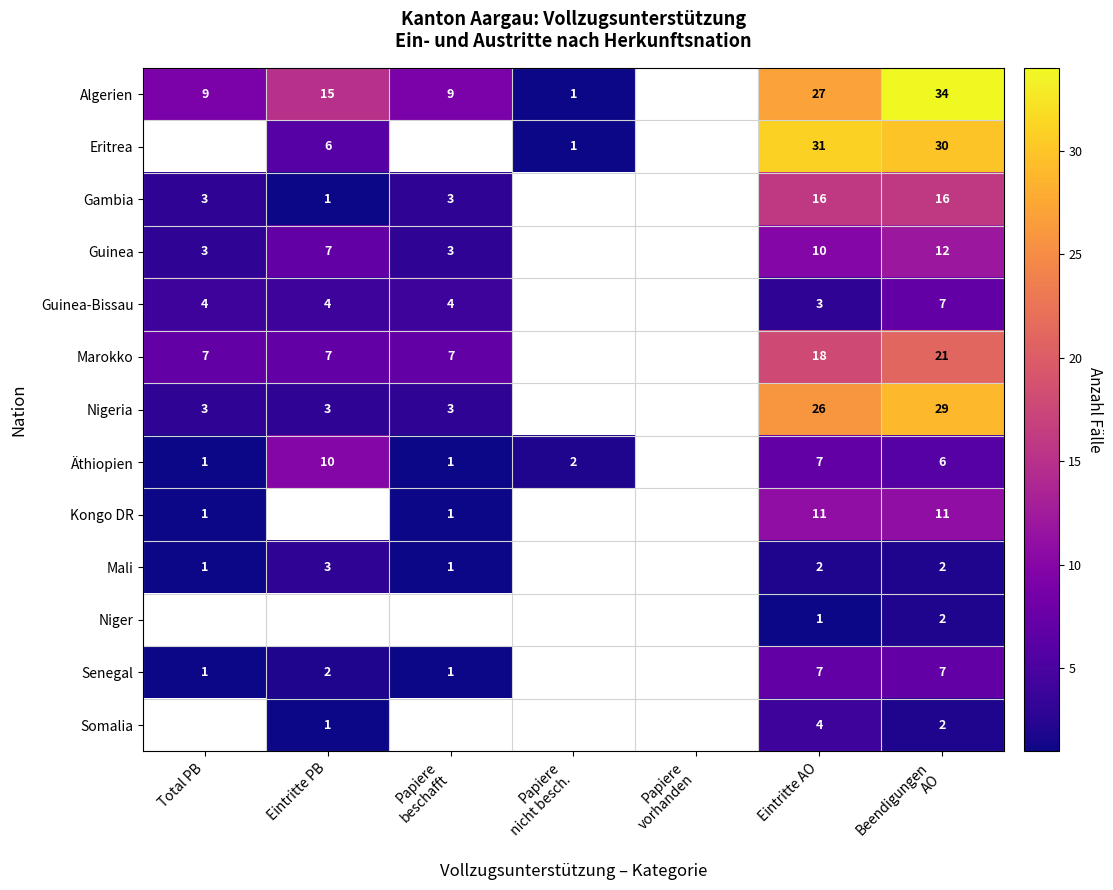

Which category has the lowest value across all series?

Papiere
nicht besch.